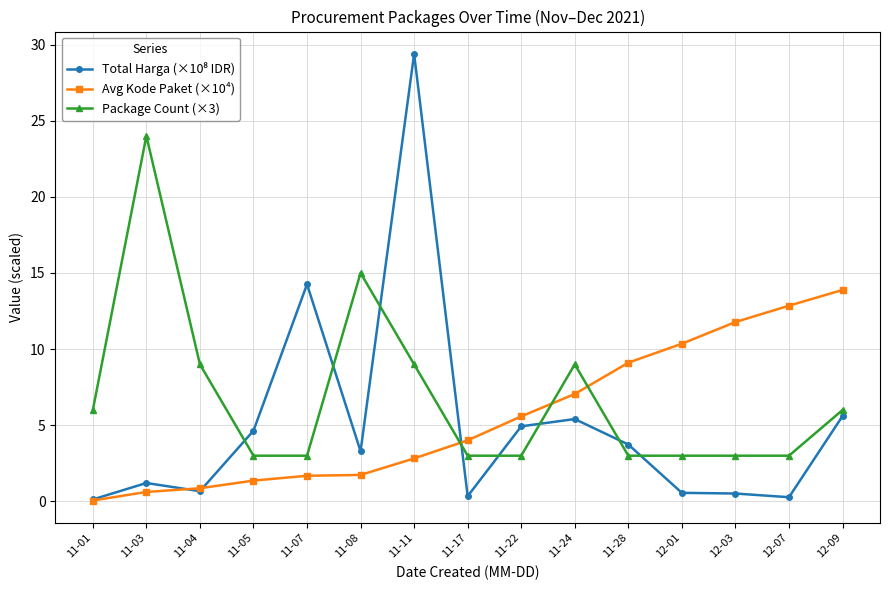

What is the label of the 13th point from the left?

12-03